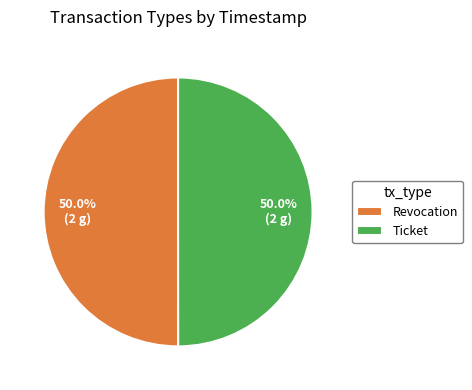

Combined, what portion of the pie is Revocation and Ticket?

100.0%